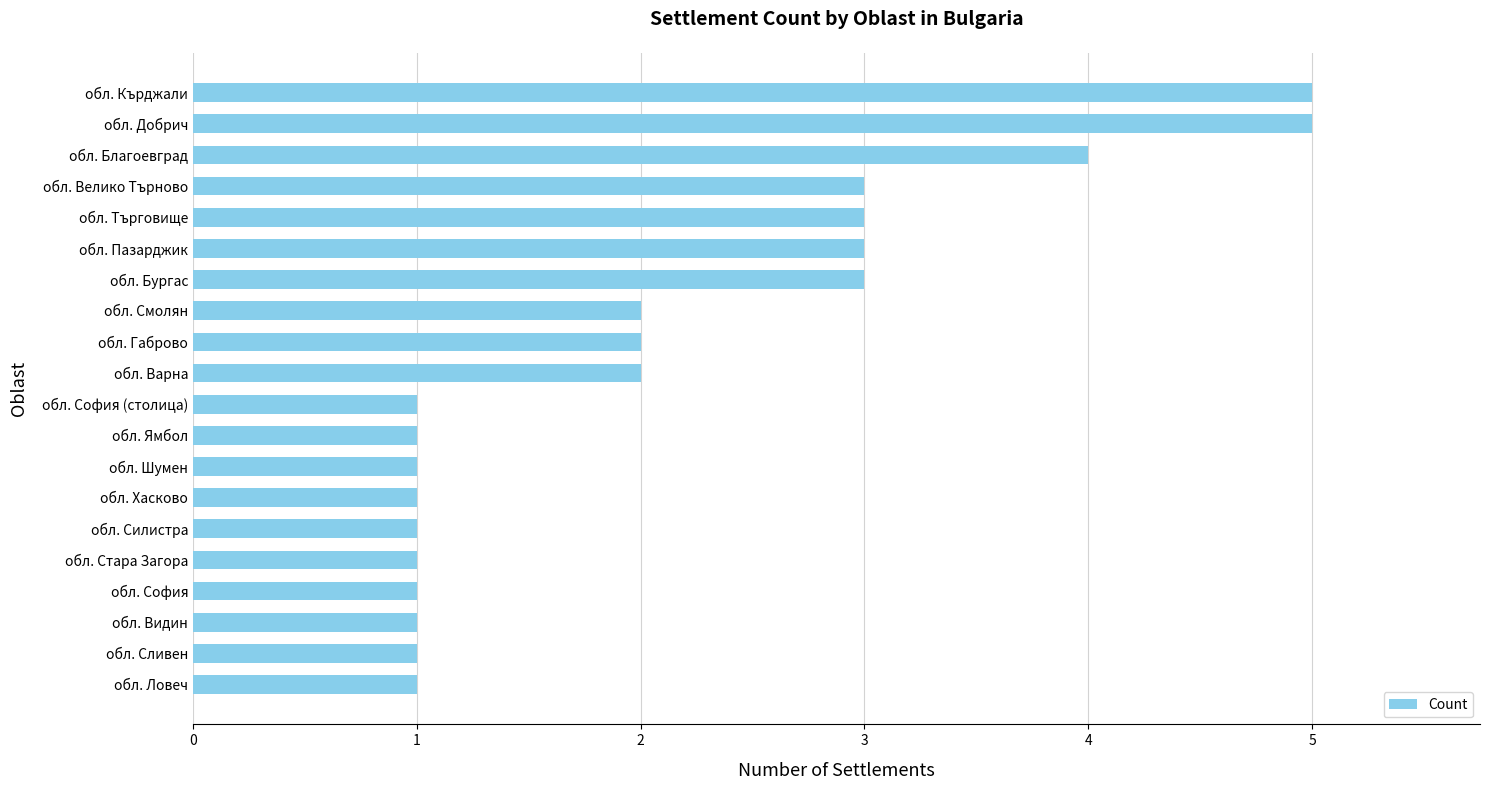

True or false: the data shows 1 at обл. Ямбол.

True